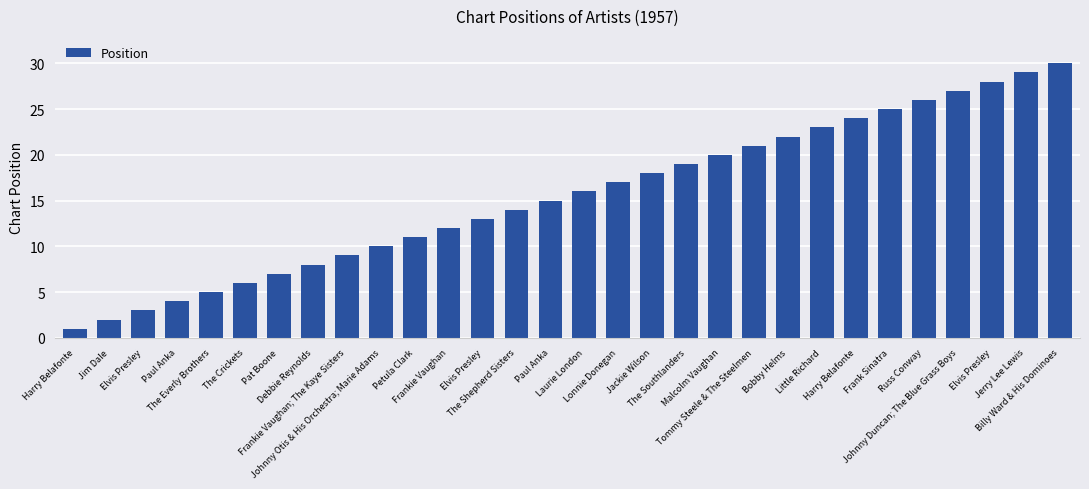

The chart shows a value of 29 at Lonnie Donegan. True or false?

False